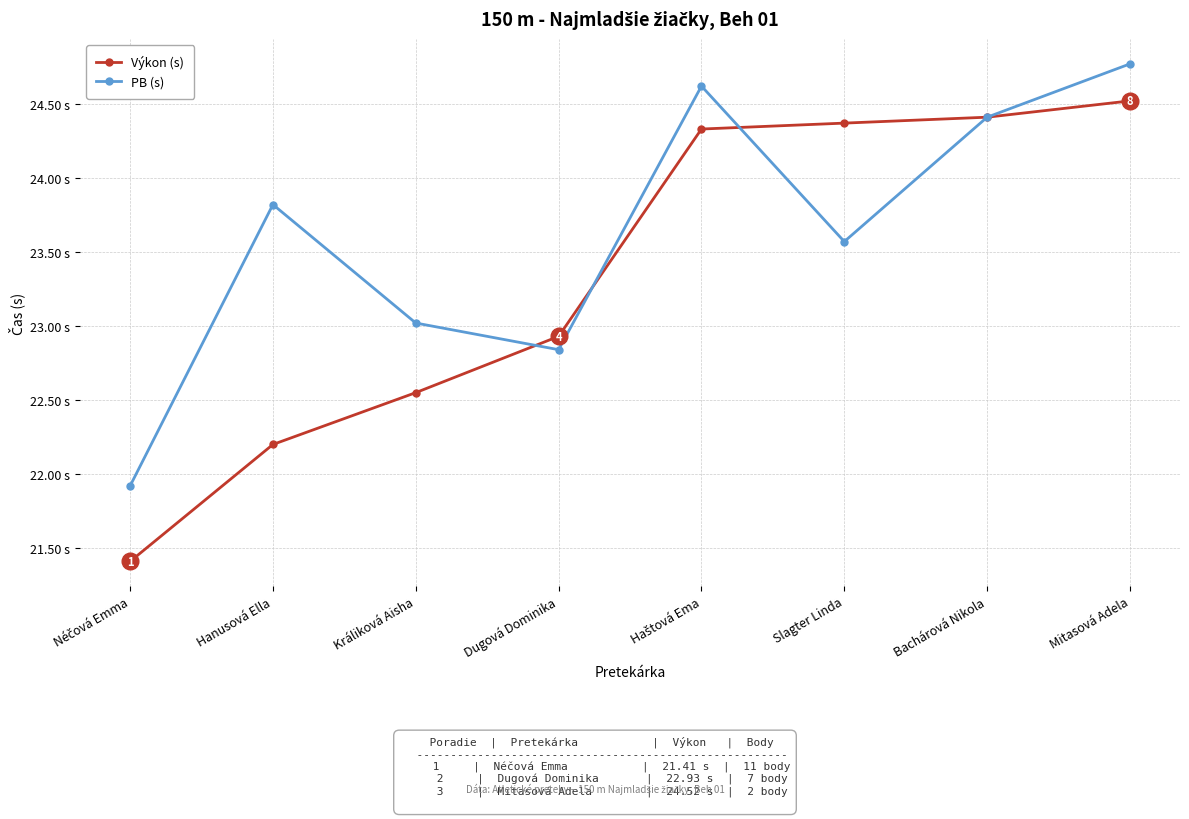

What is the average value of the Výkon (s) series?

23.3